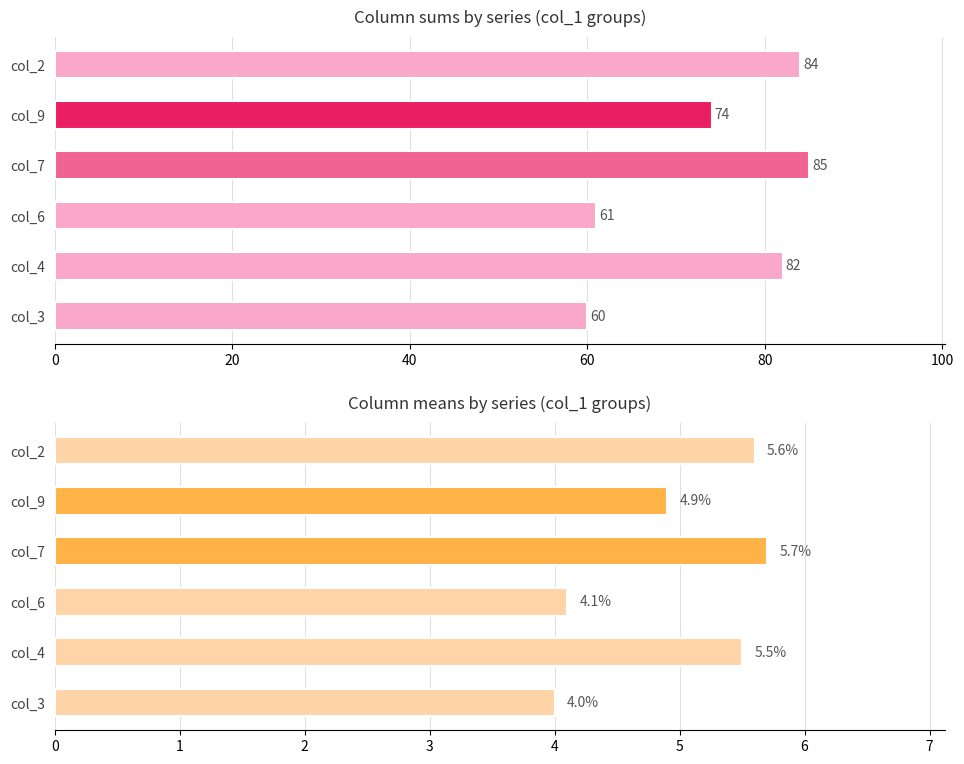

What is the value of the count bar at the 2nd from the left?

82.0